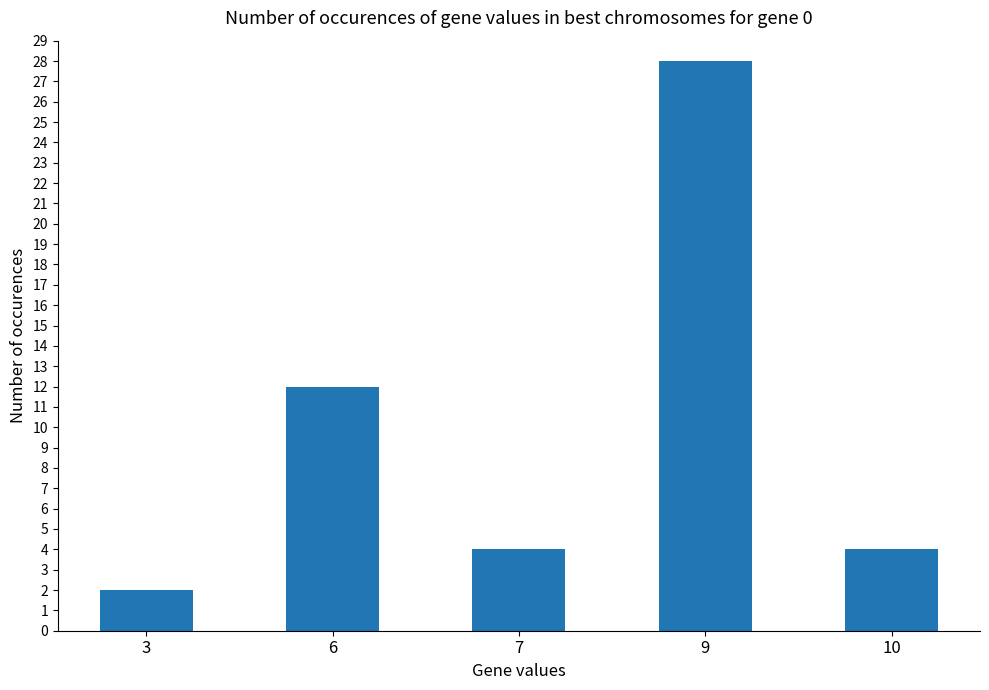

True or false: the data shows 2 at 3.

True